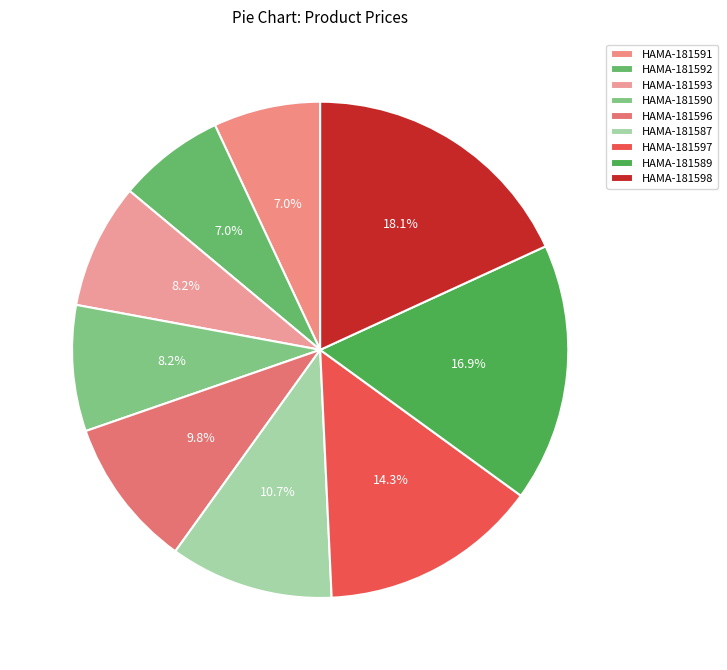

Does any single category account for the majority?

No